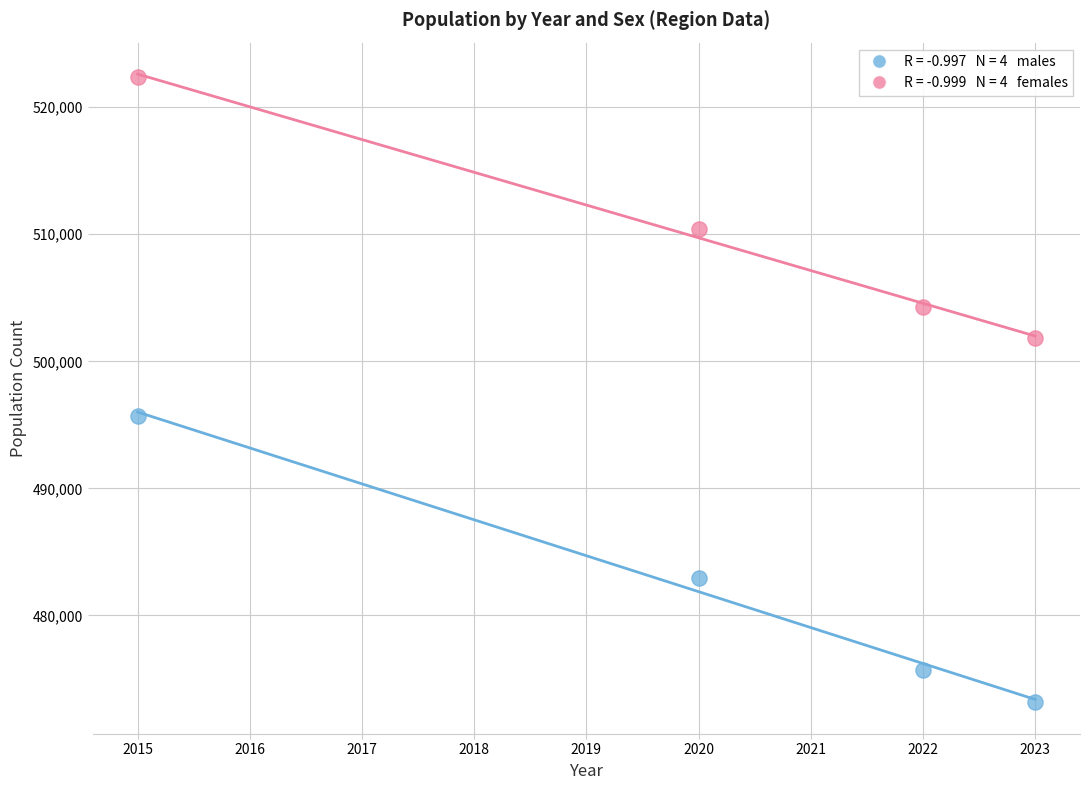

Across all data points, what is the range of X values (max minus min)?

8